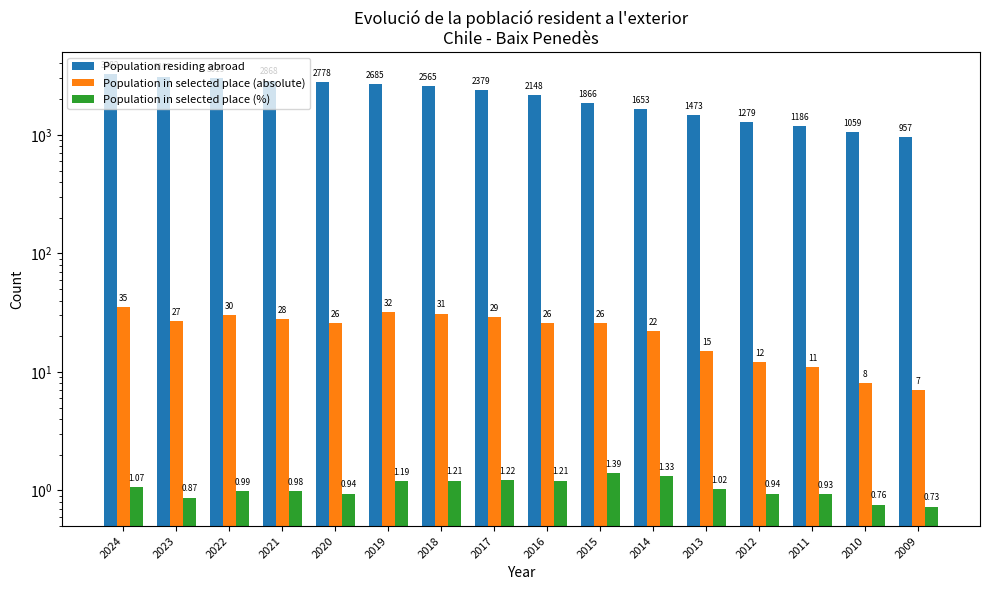

What is the maximum value shown in the chart?

3282.0